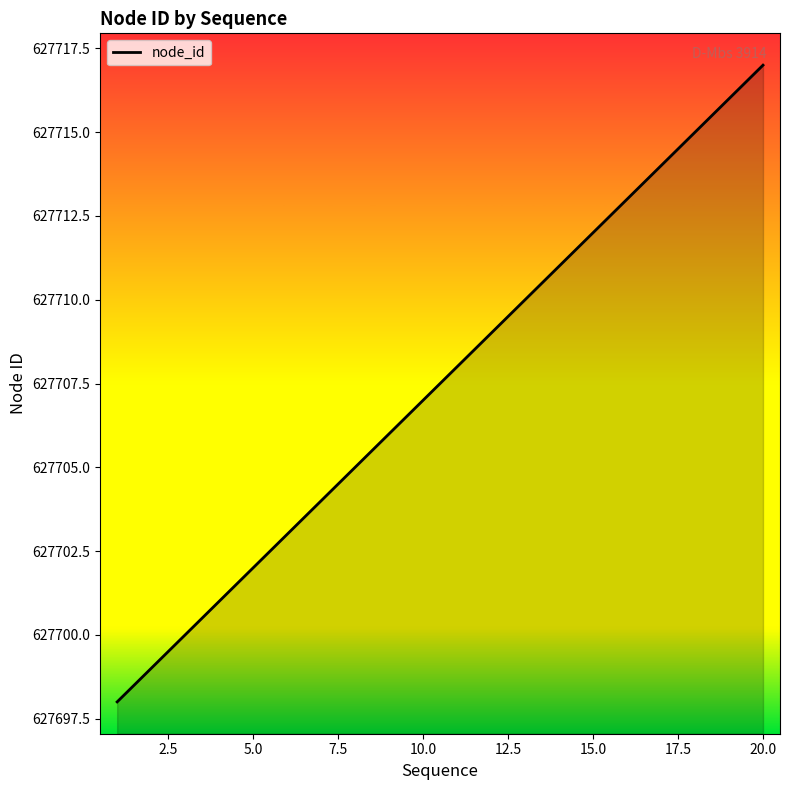

How many data points are above 627708?

9